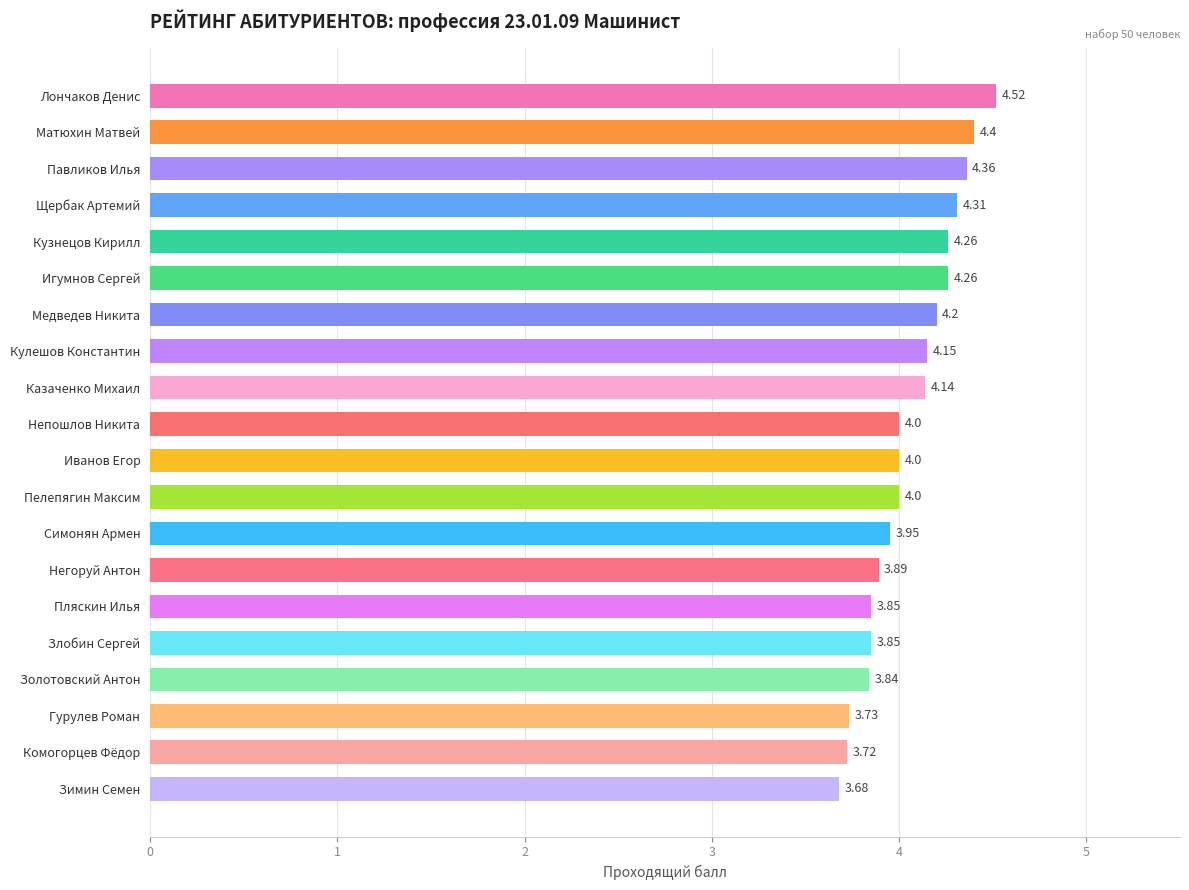

Approximately how many times larger is the value at Игумнов Сергей compared to Кузнецов Кирилл?

1.0